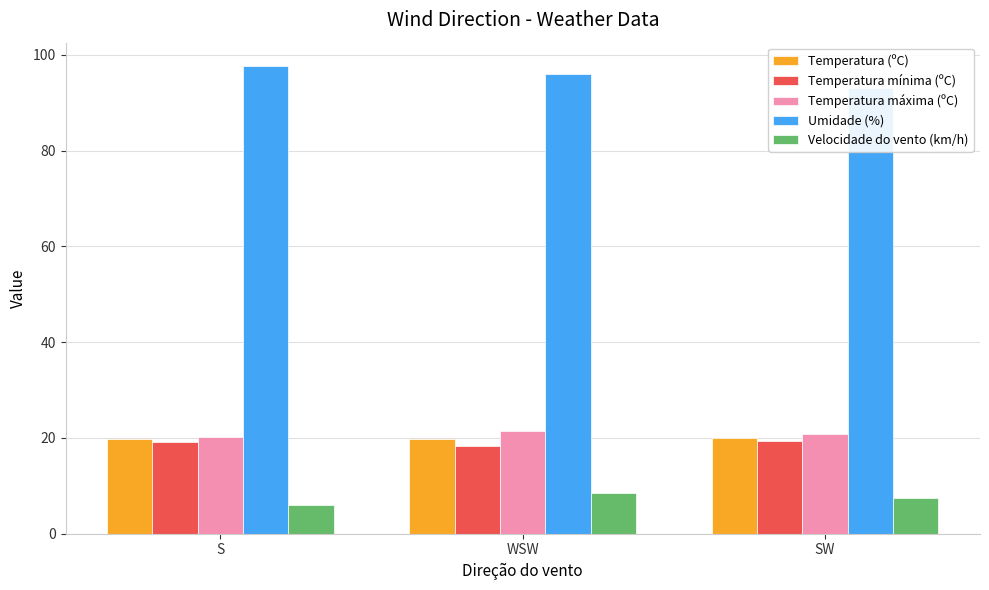

List the labels in order of Temperatura mínima (ºC) value, smallest first.

WSW, S, SW